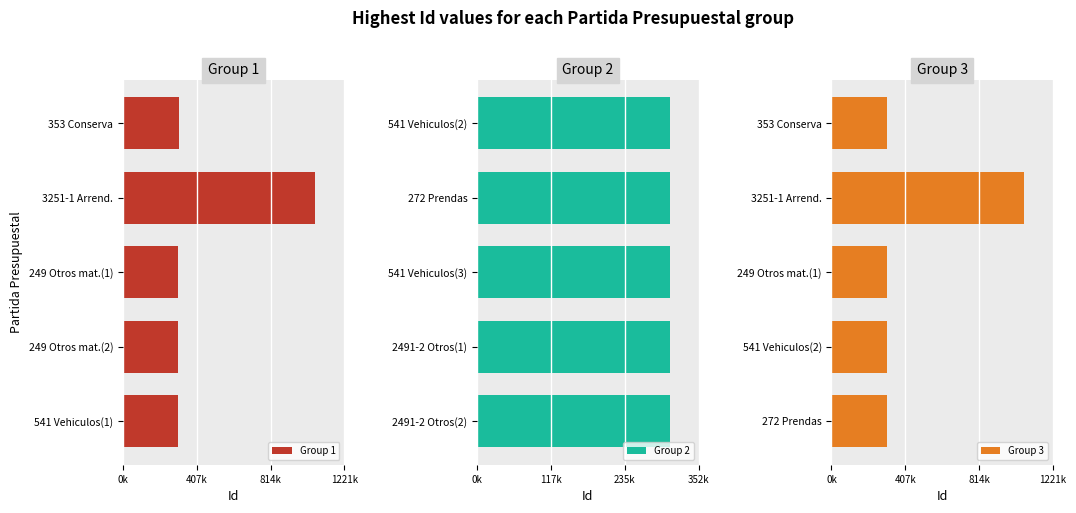

What is the spread (max minus min) of values at 4?

4